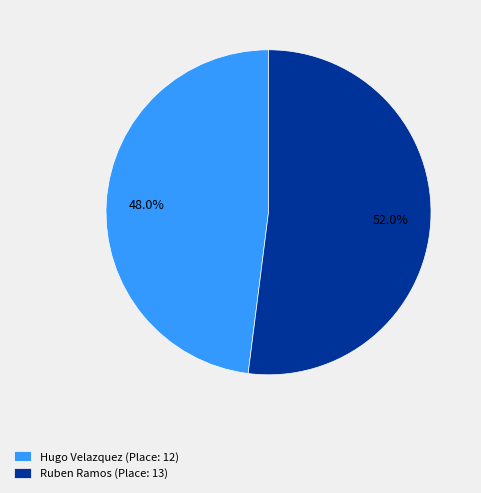

True or false: Hugo Velazquez accounts for 48% of the total.

True